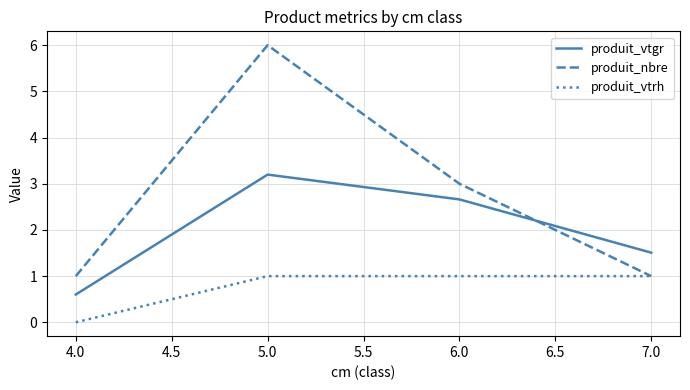

How many produit_nbre values are between 1 and 6?

4